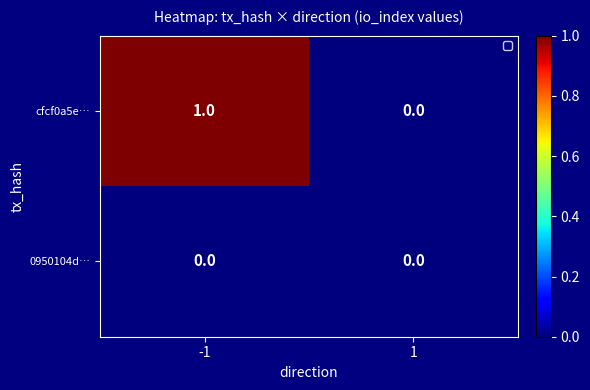

Which series has the widest spread of values?

cfcf0a5e…